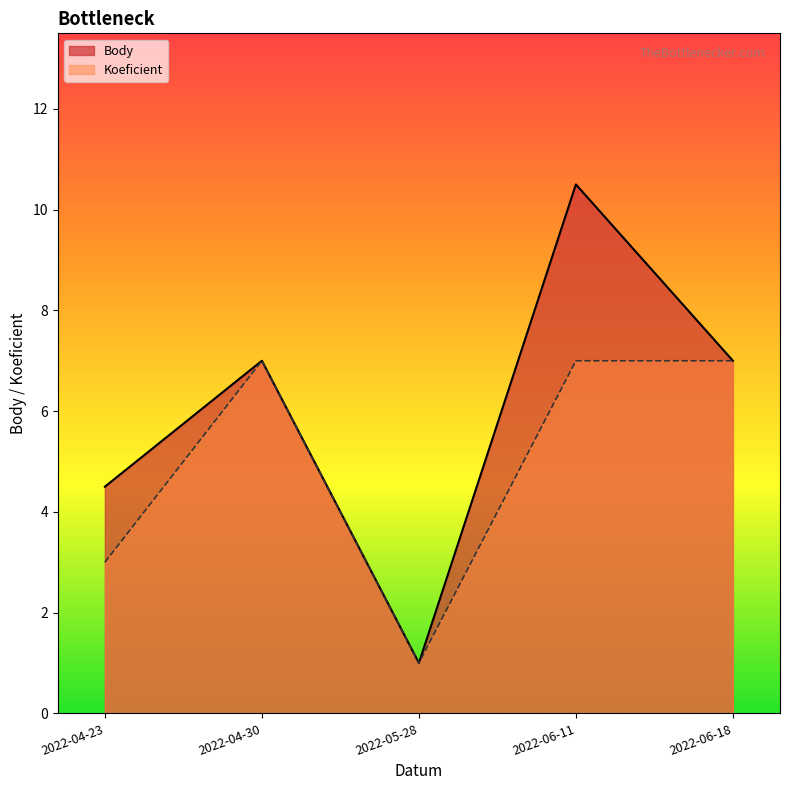

Count the number of categories in the chart.

5